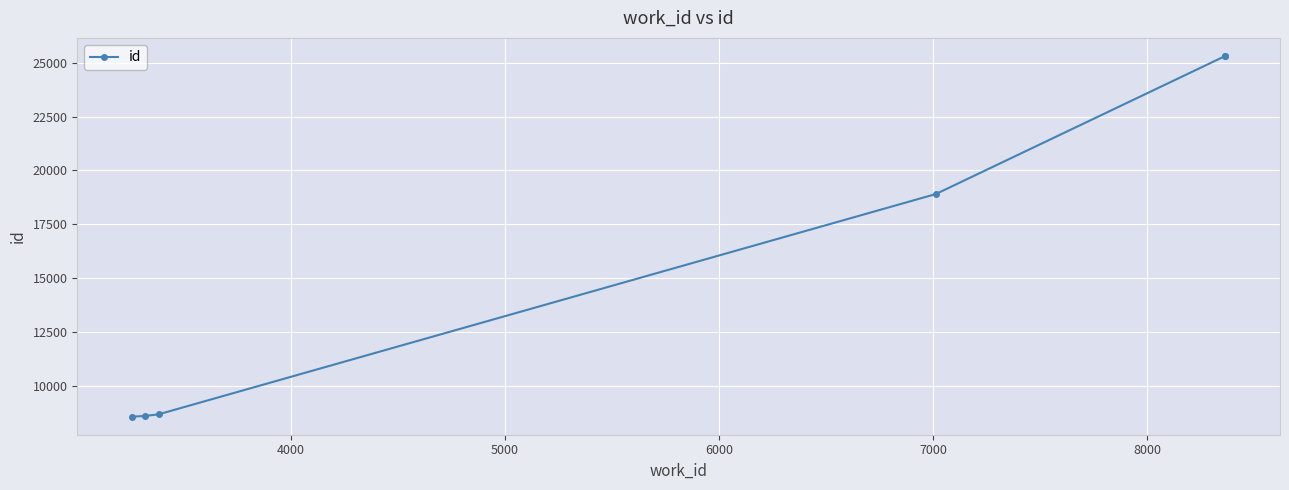

Does the chart display data point markers on the line(s)?

Yes